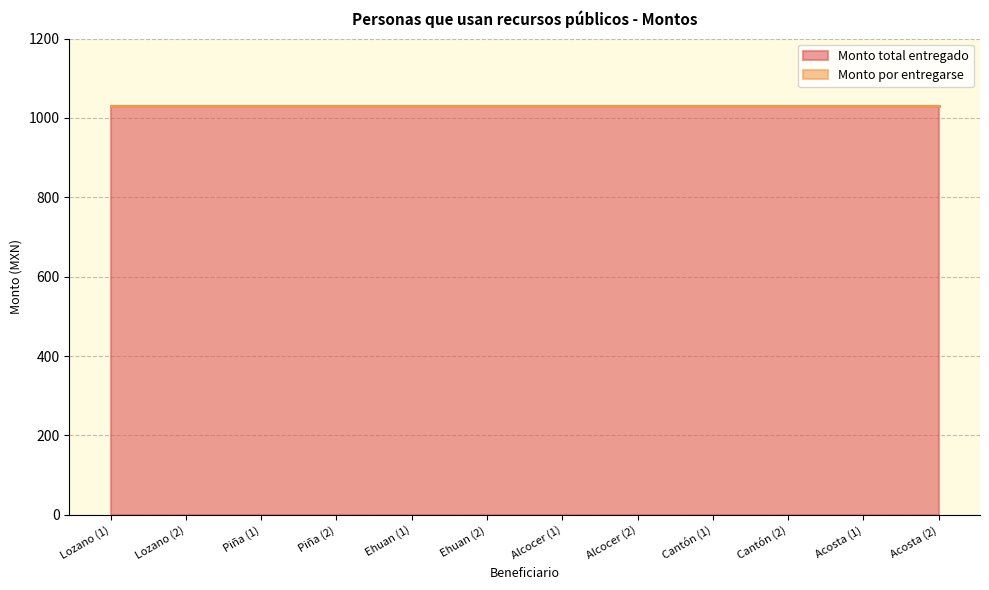

What is the label of the 9th point from the right?

Piña (2)